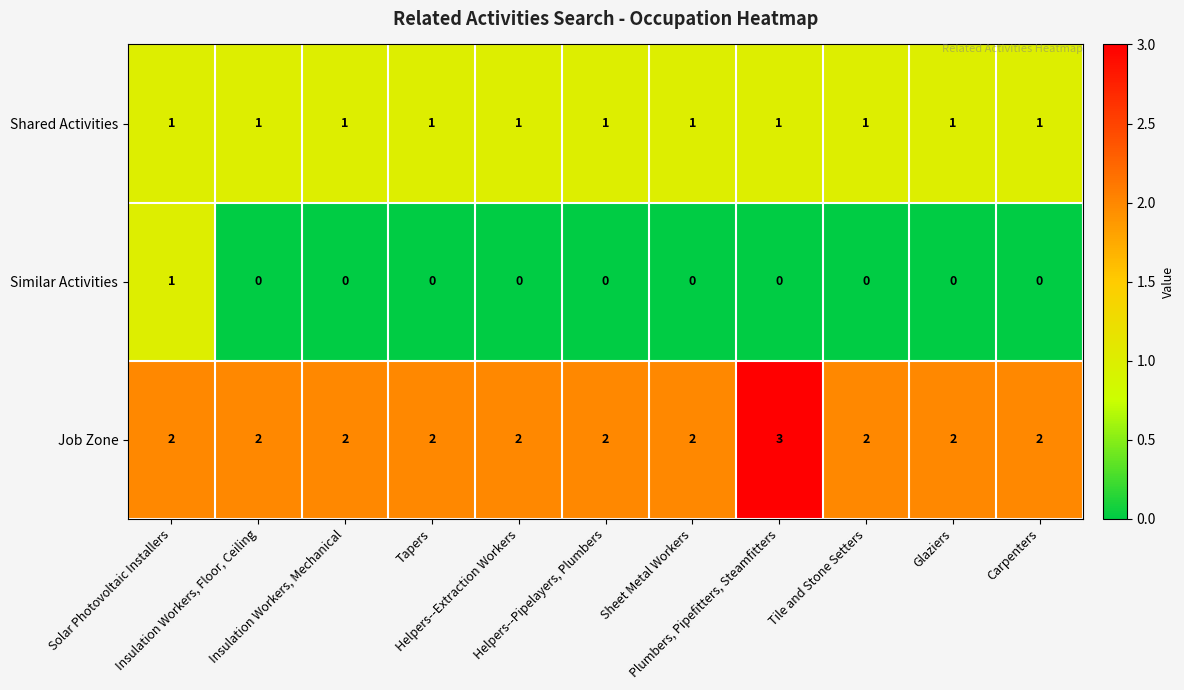

Rank the series by their average value, from highest to lowest.

Job Zone, Shared Activities, Similar Activities